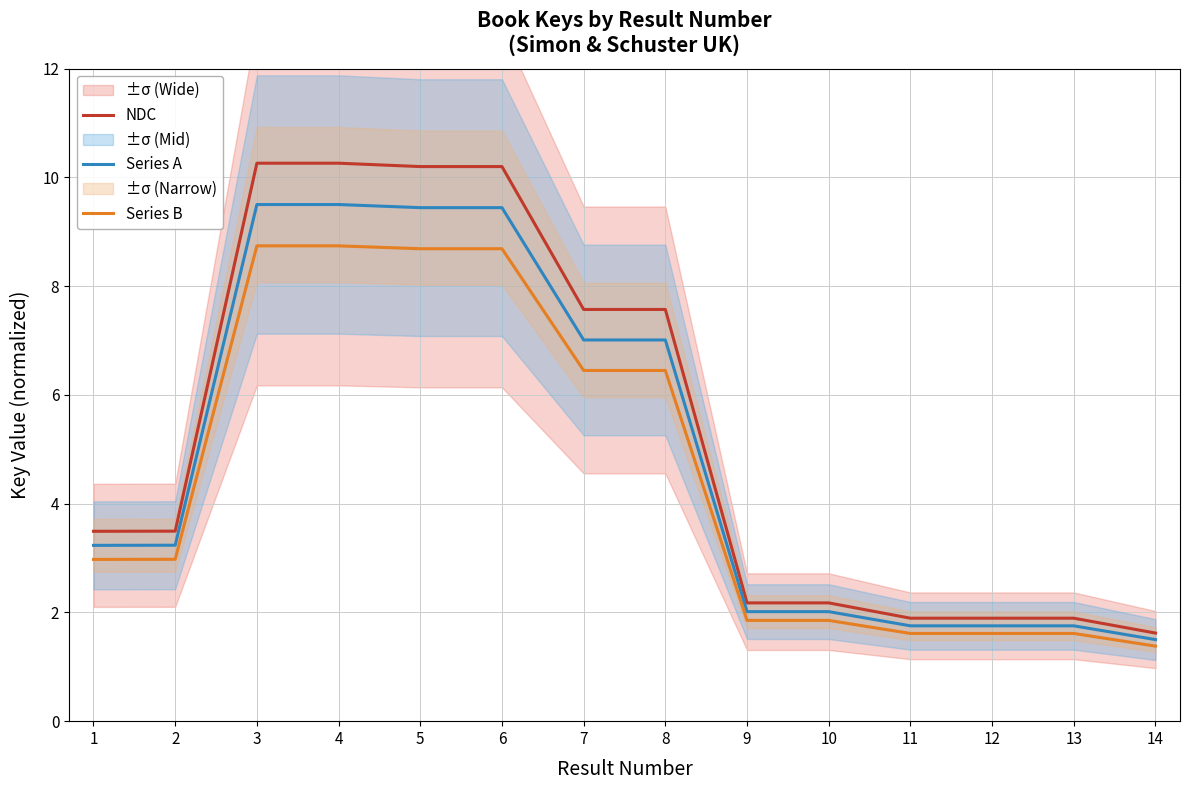

Which series has the widest spread of values?

NDC